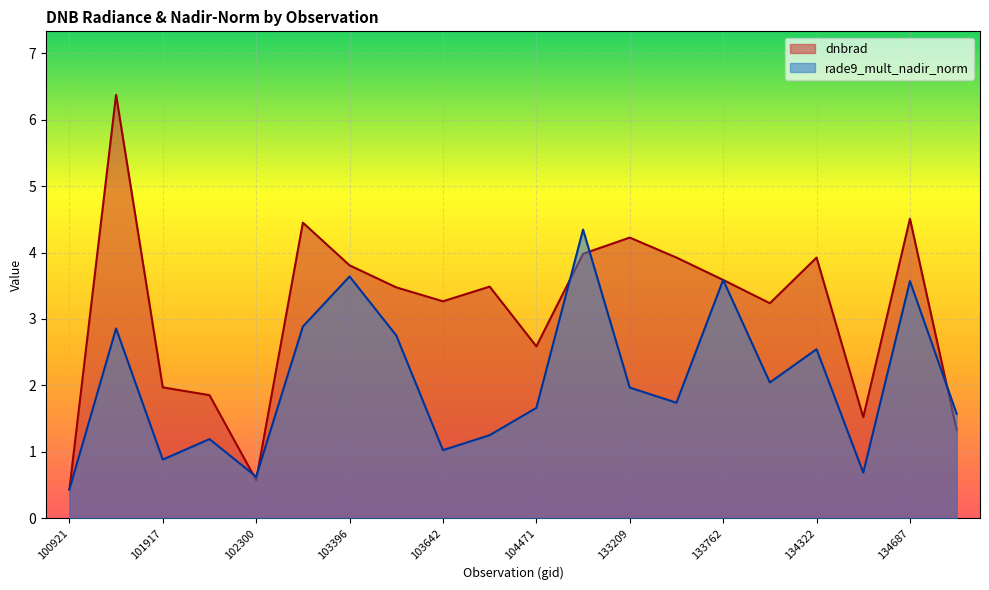

What is the approximate value of dnbrad at 134322?

3.9